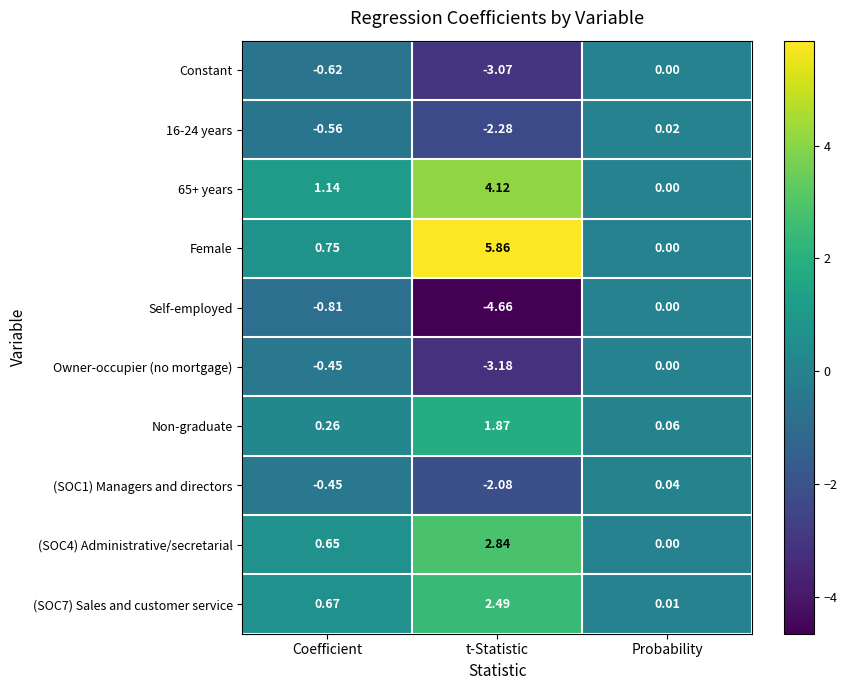

Between t-Statistic and Probability, which series saw the biggest shift?

Female